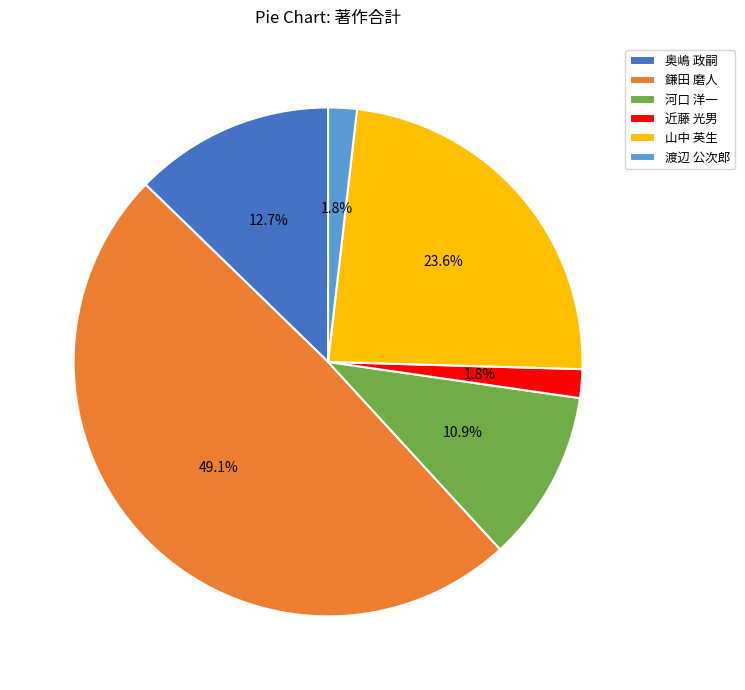

To the nearest percent, what is the average slice percentage?

17%